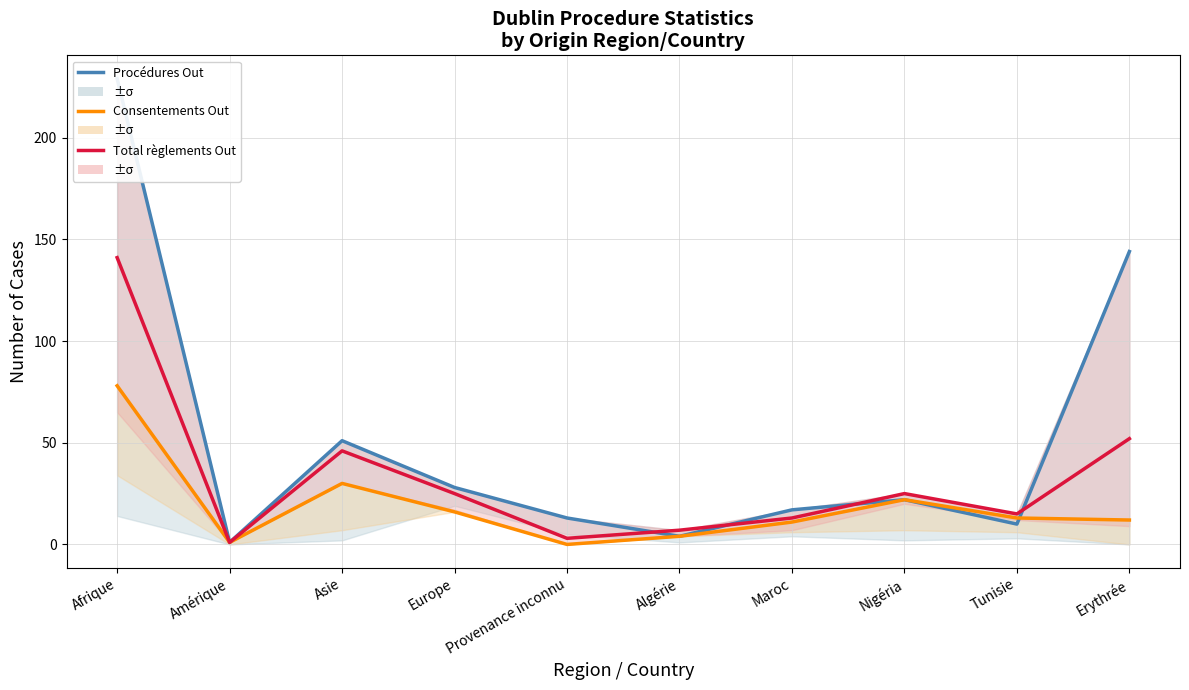

What is the spread (max minus min) of values at Asie?

21